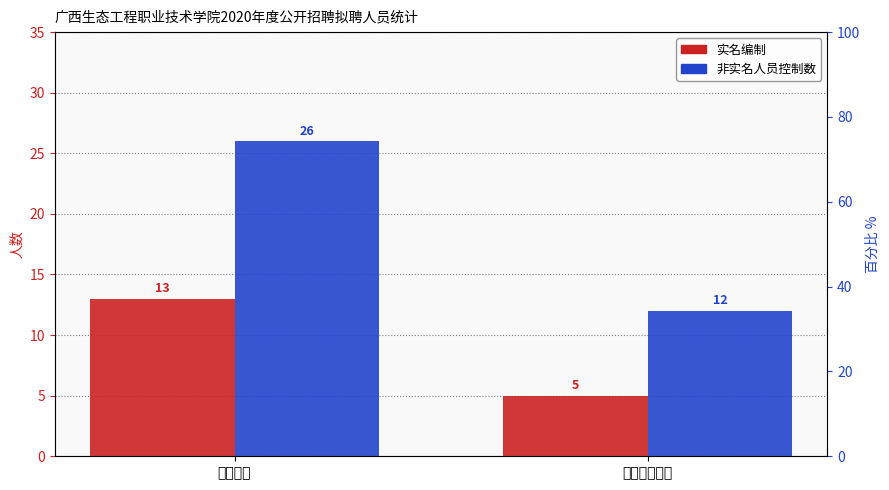

What is the sum of all 实名编制 values?

18